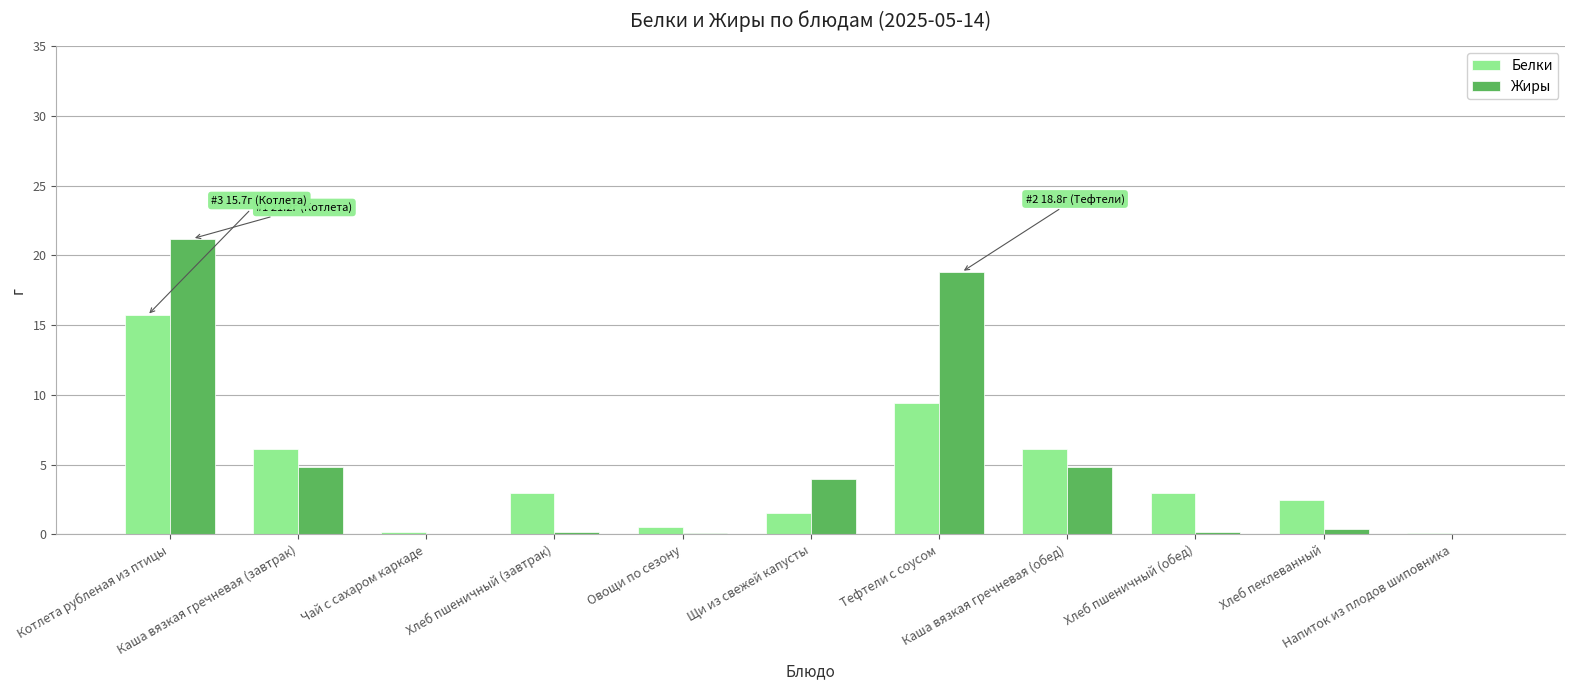

Count the number of categories in the chart.

11